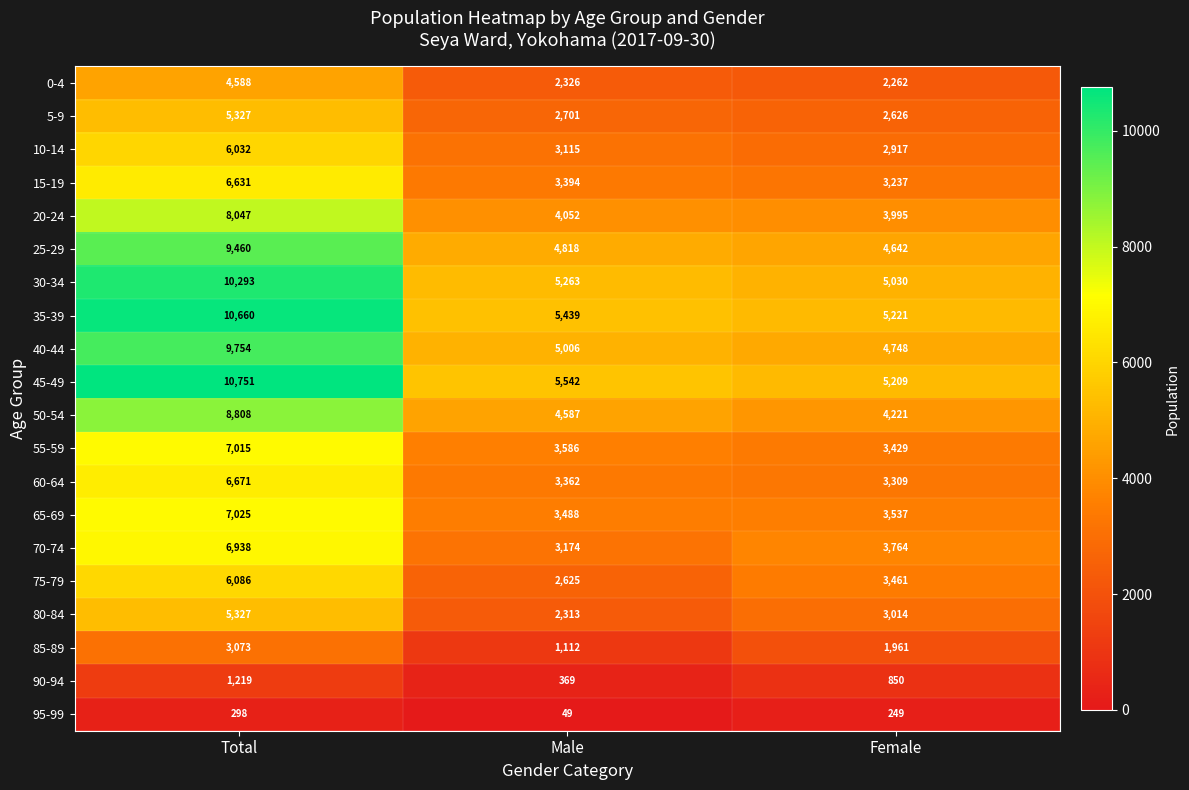

Which series has the largest total across all categories?

45-49